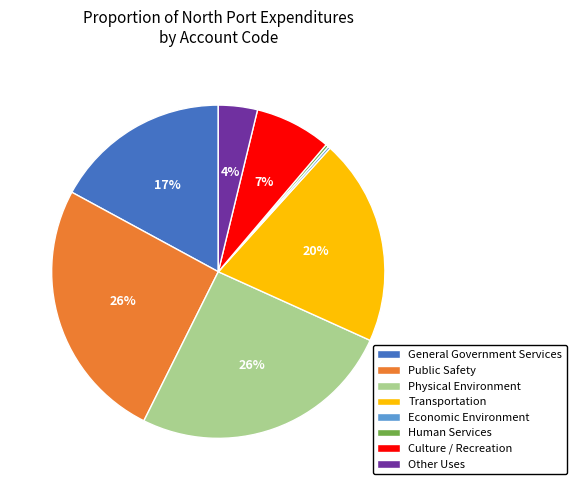

The Culture / Recreation slice represents 7% of the pie. True or false?

True